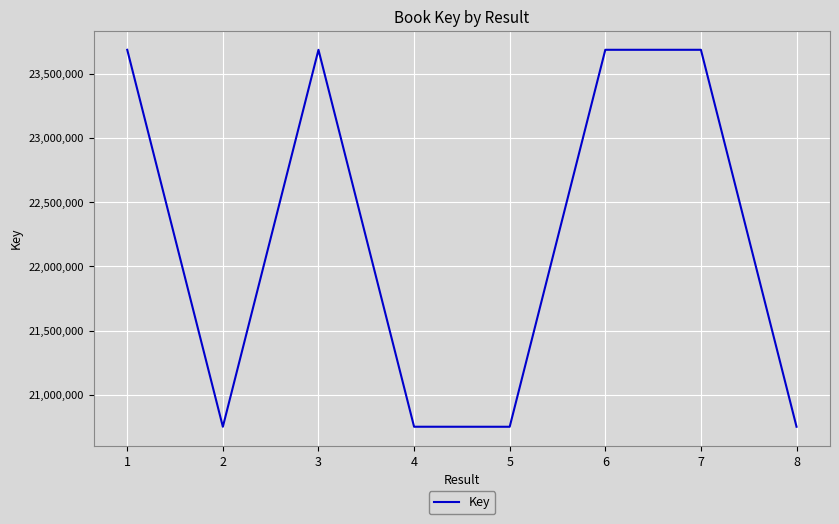

What is the greatest value displayed?

23686705